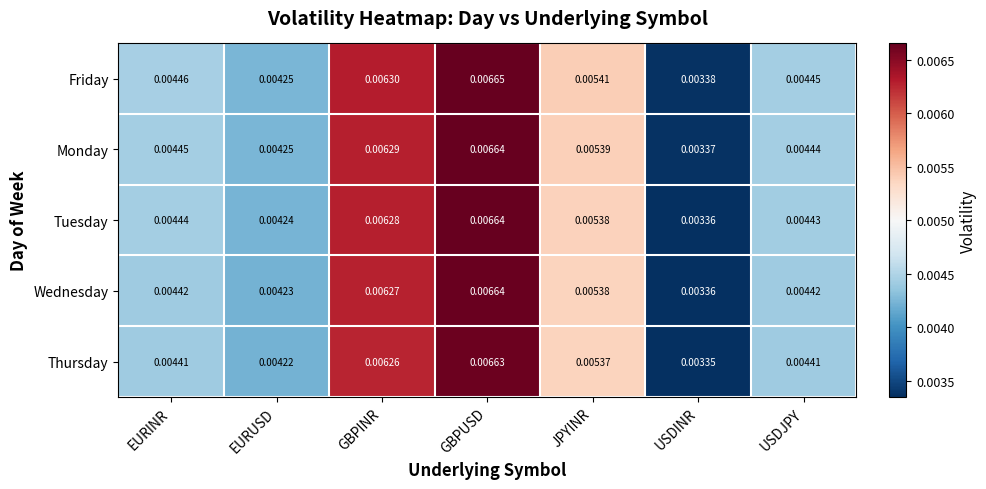

At which category is the sum across all series the highest?

GBPUSD